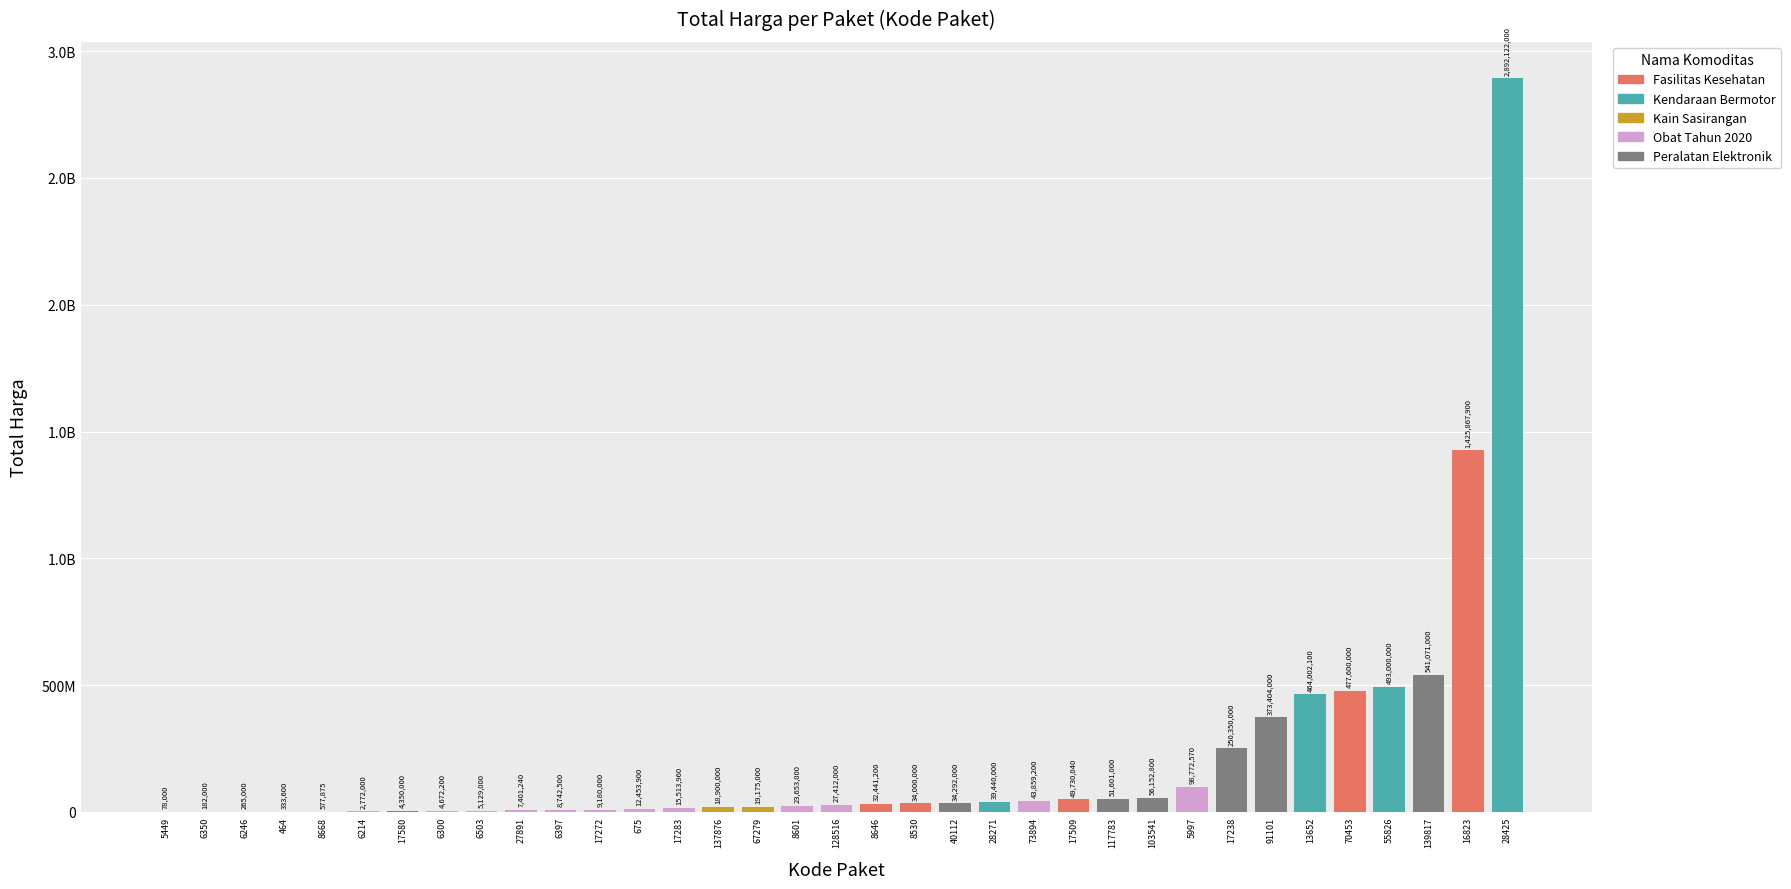

Read the value at 40112, to the nearest 50.

34292000